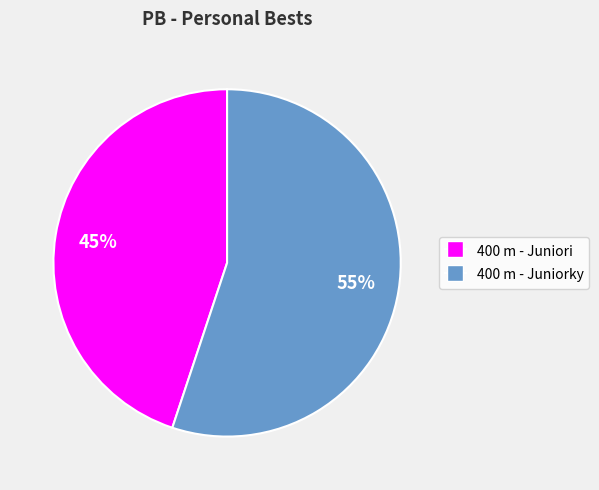

Count the number of slices in the pie.

2